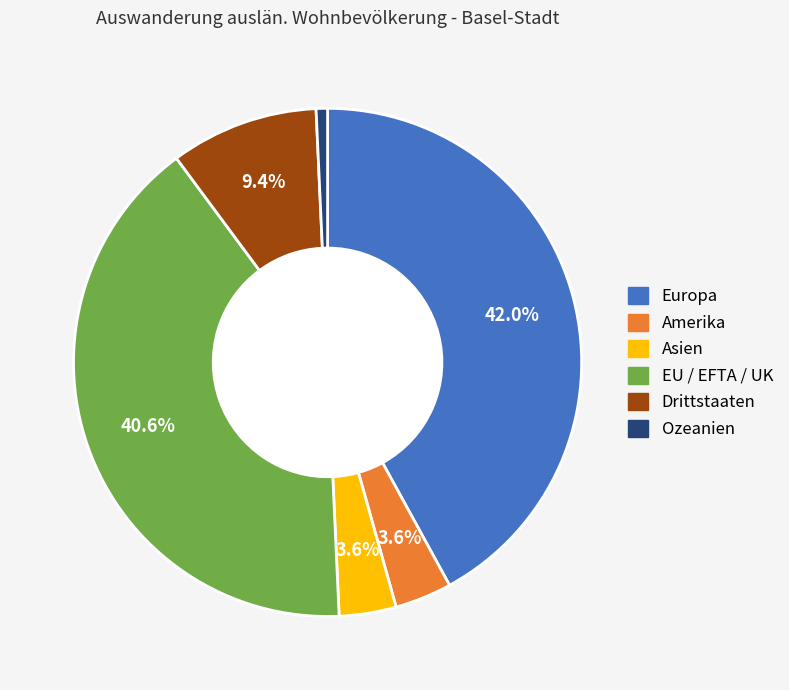

Is there a majority slice in this chart?

No